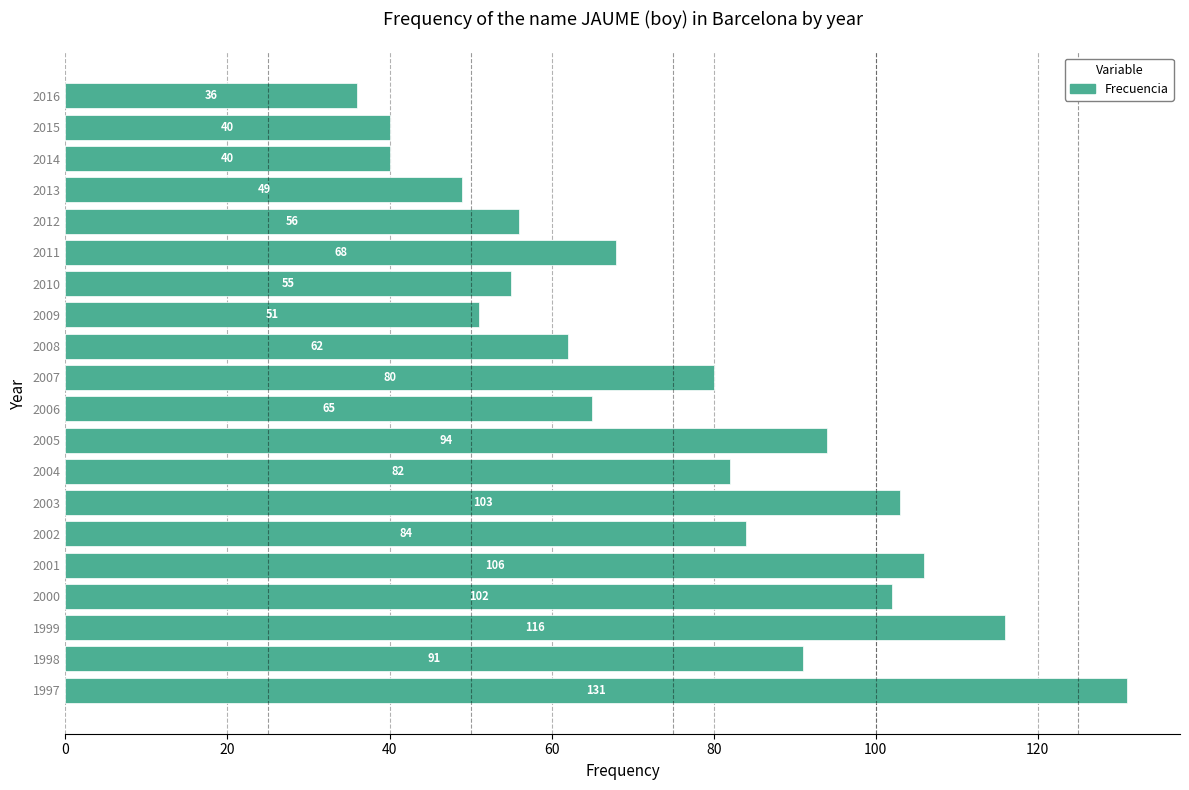

What is the average value?

76